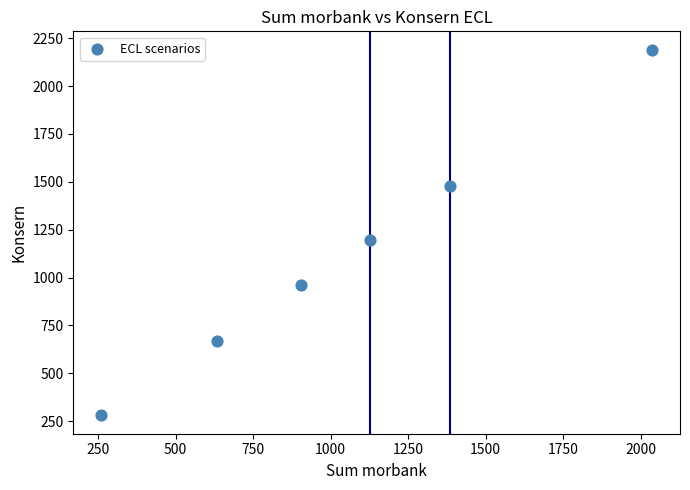

What Y value in the scatter plot is closest to 1235?

1196